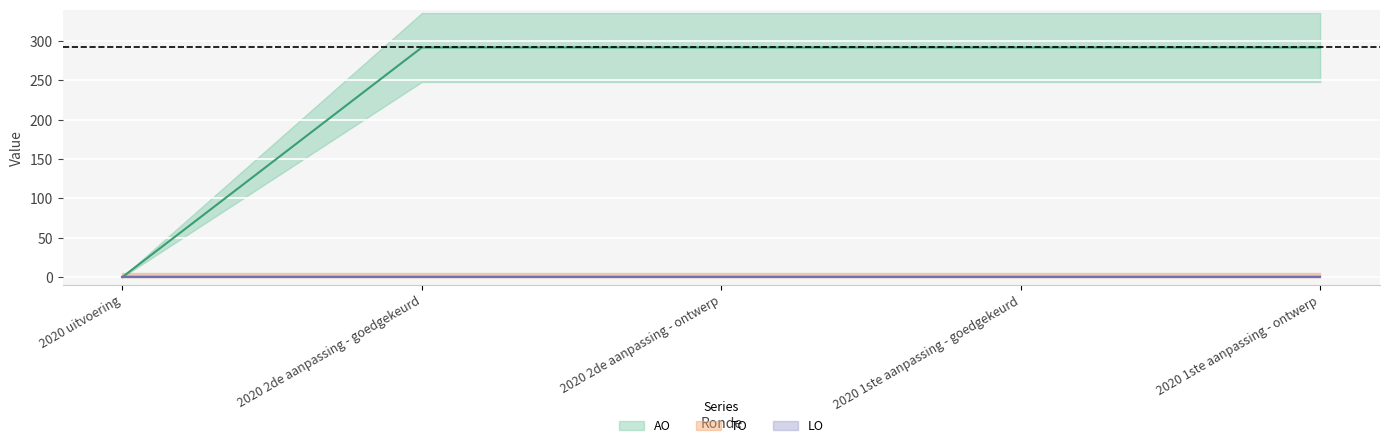

At which category is the sum across all series the highest?

2020 2de aanpassing - goedgekeurd